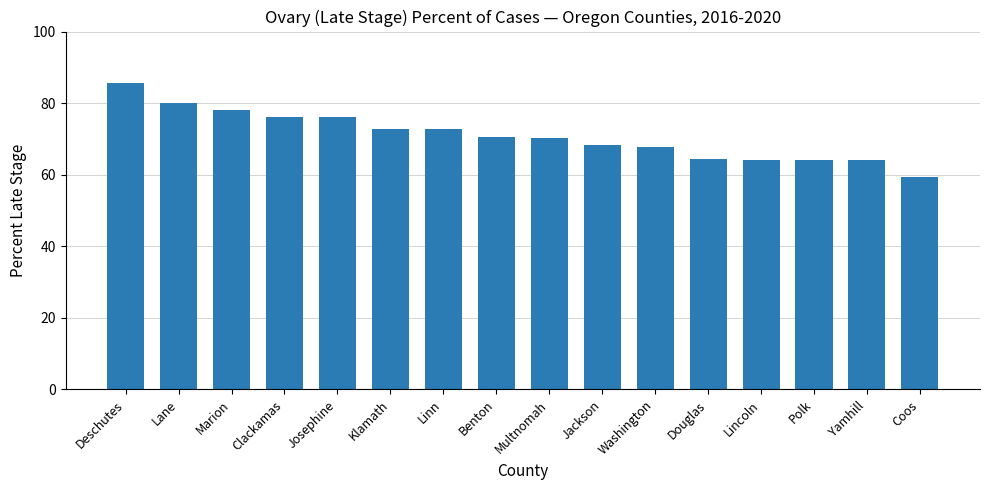

Is it true that the value at Lane is 107.9?

False